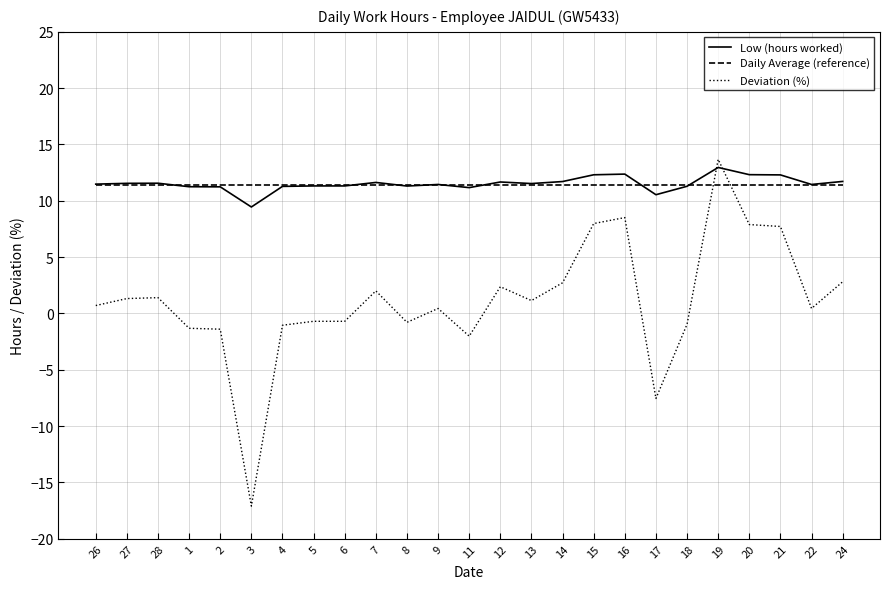

What is the difference between the maximum and minimum values in the Low (hours worked) series?

3.5